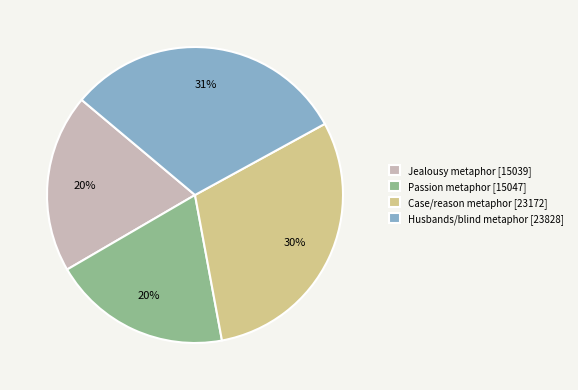

What percentage is the Jealousy metaphor slice, to the nearest percent?

20%